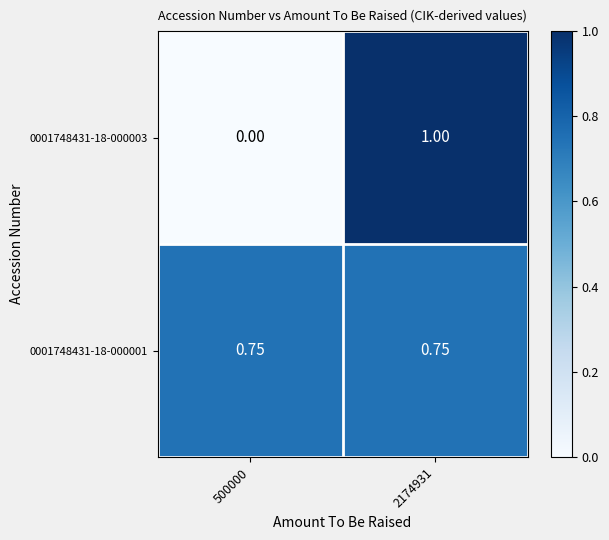

Reading left to right, what are all the values shown in this chart?

0001748431-18-000003: 500000=0.0	2174931=1.0
0001748431-18-000001: 500000=0.8	2174931=0.8